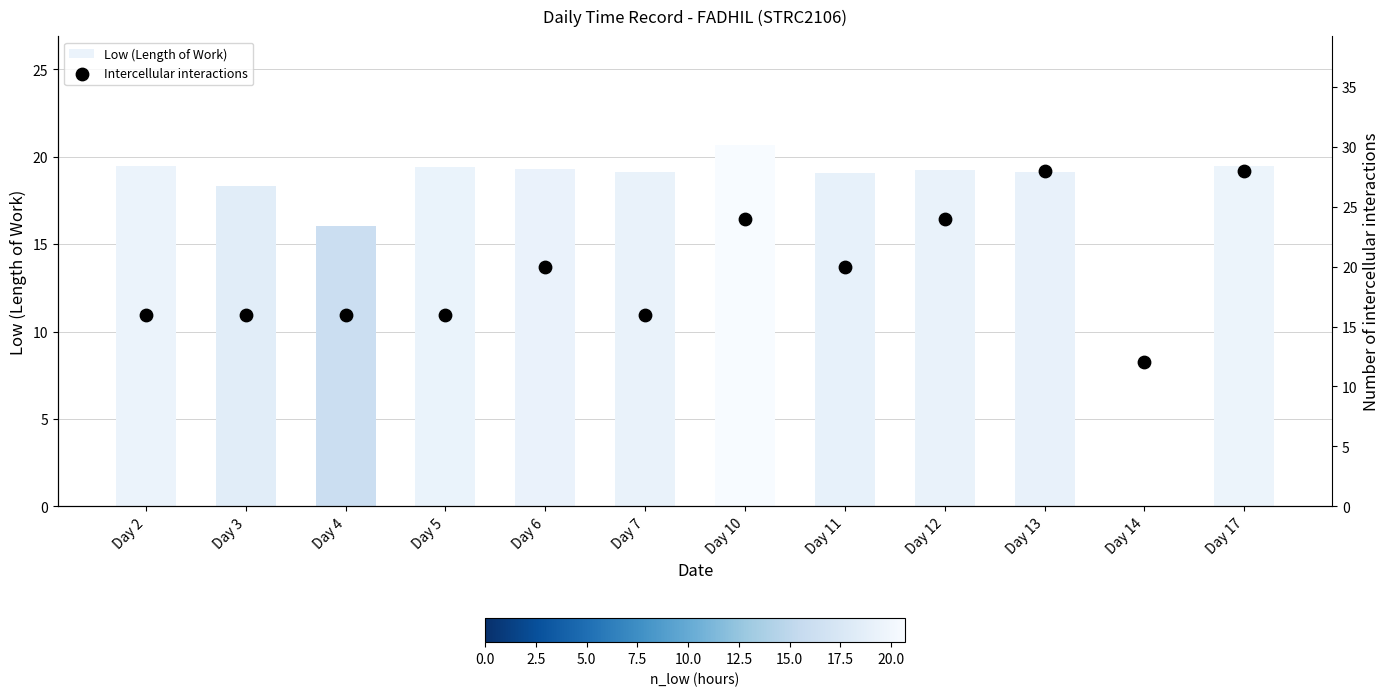

Which series has the largest total across all categories?

Intercellular interactions